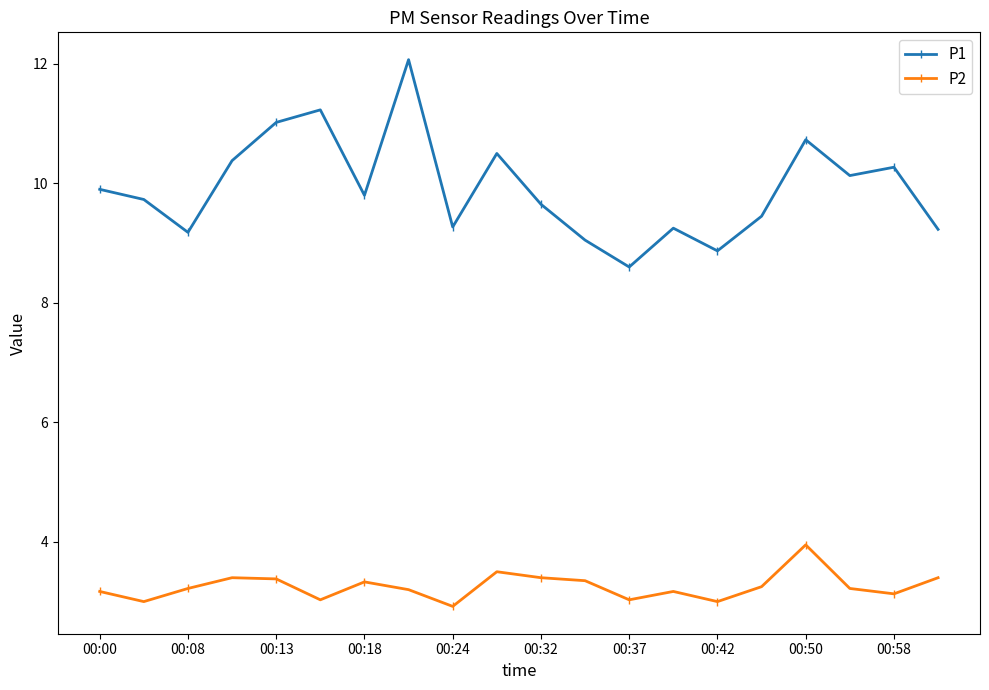

Which series has the largest total across all categories?

P1